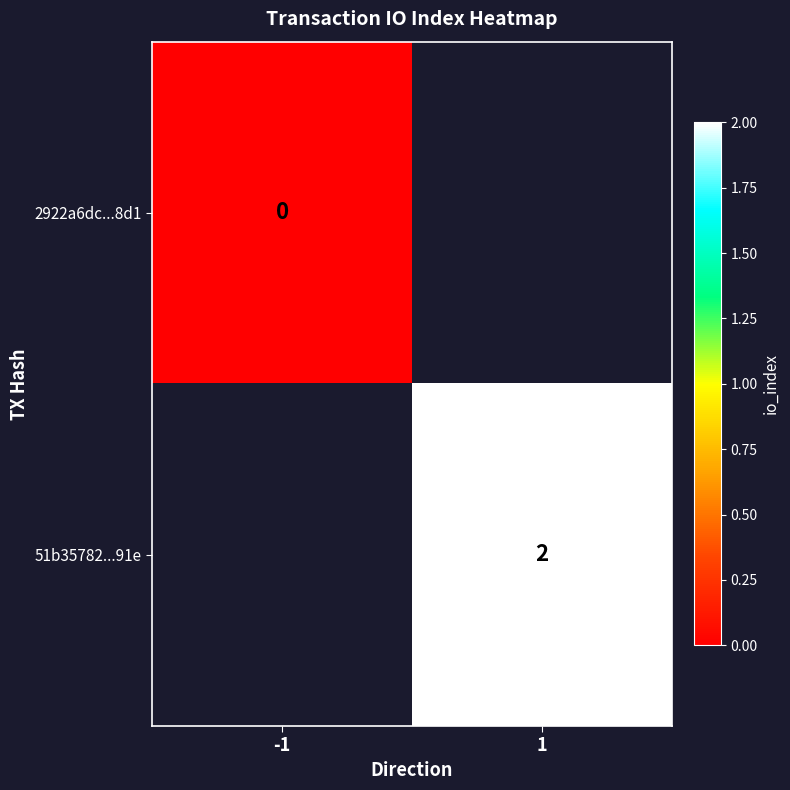

Is it true that 51b35782...91e equals 0 at 1?

False